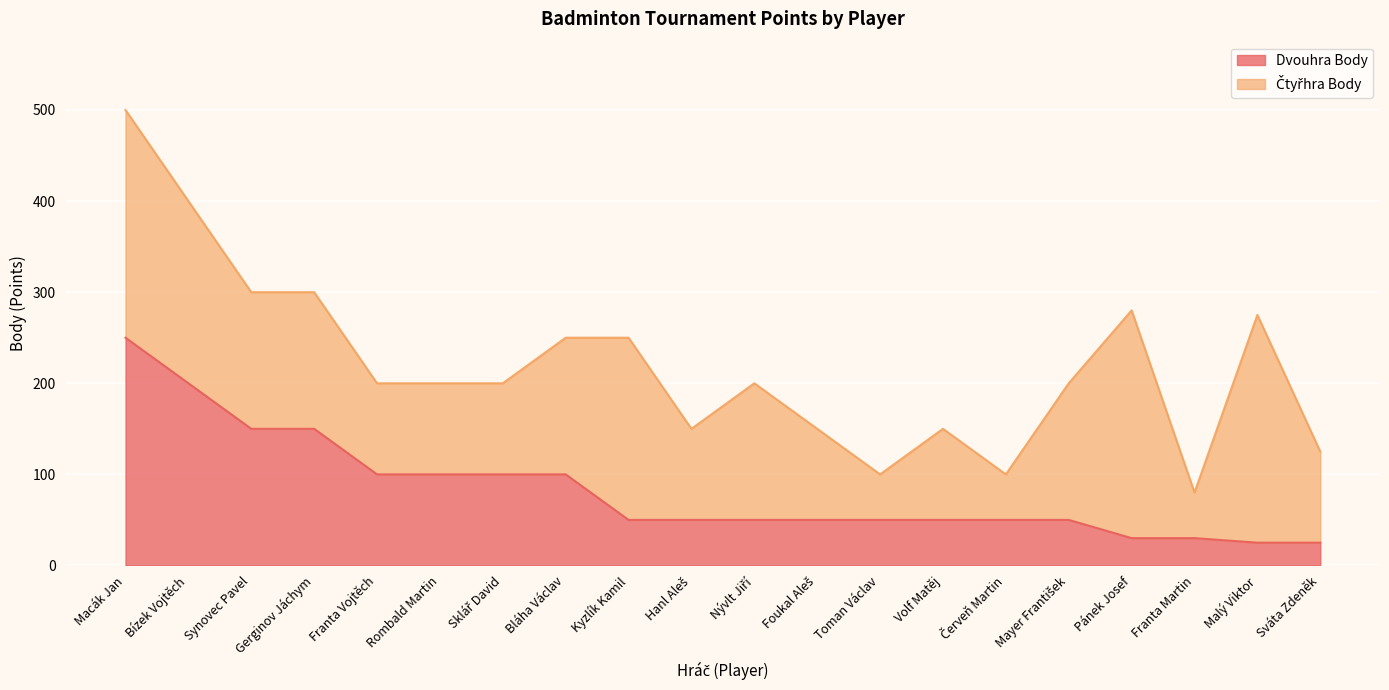

List the labels in order of value, smallest first.

Malý Viktor, Sváta Zdeněk, Pánek Josef, Franta Martin, Kyzlík Kamil, Hanl Aleš, Nývlt Jiří, Foukal Aleš, Toman Václav, Volf Matěj, Červeň Martin, Mayer František, Franta Vojtěch, Rombald Martin, Sklář David, Bláha Václav, Synovec Pavel, Gerginov Jáchym, Bízek Vojtěch, Macák Jan